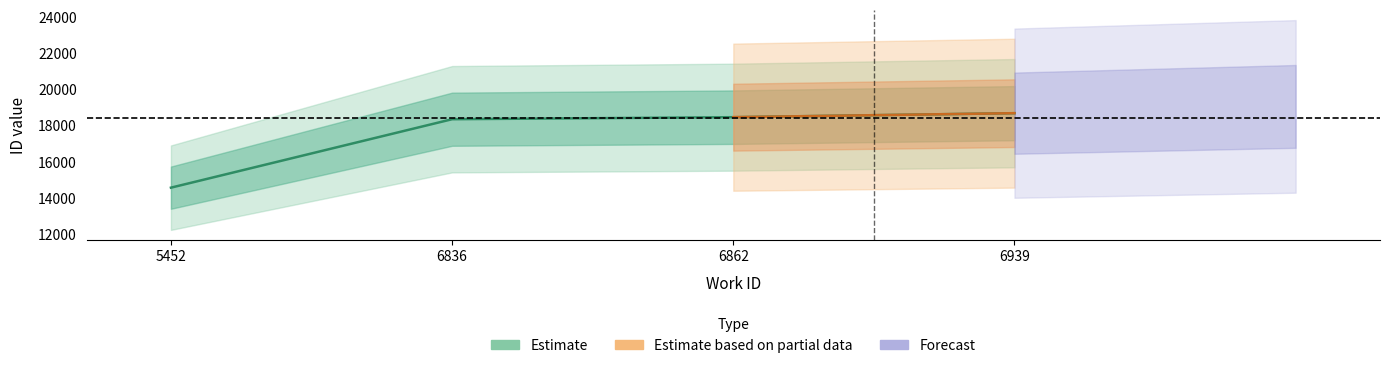

What is the difference between the maximum and minimum values?

4113